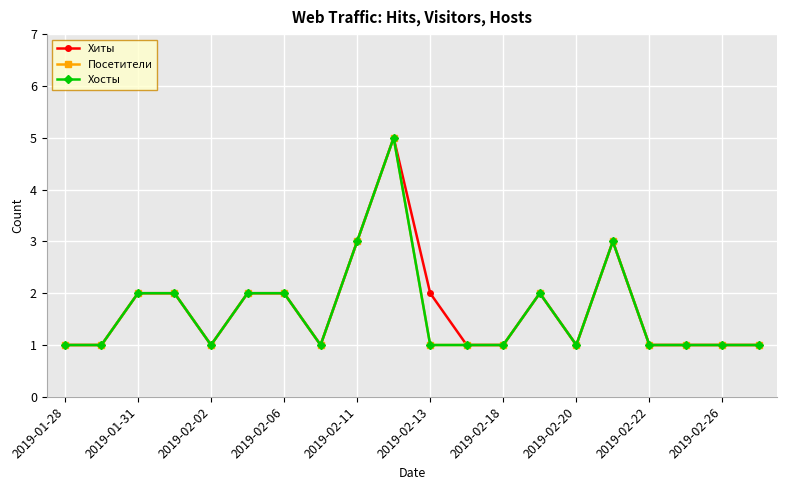

What is the sum of all Посетители values?

33